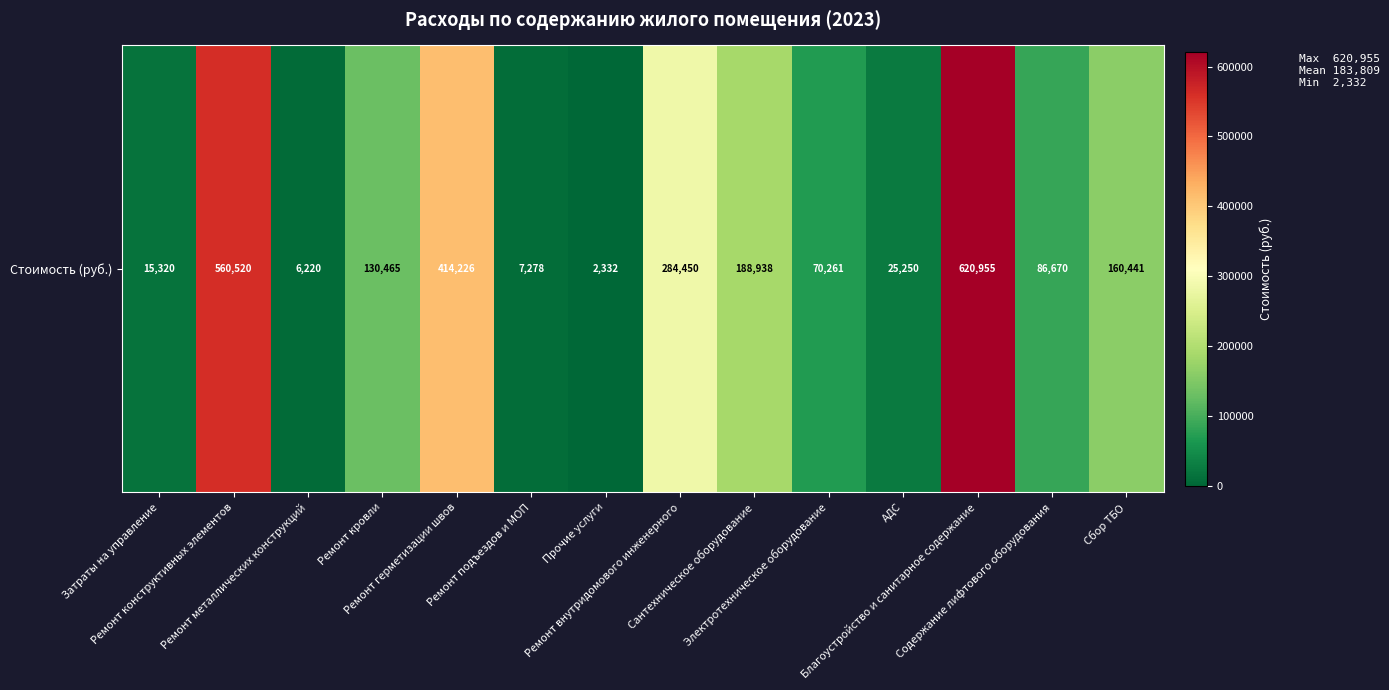

What is the difference between the second highest and minimum values?

558188.3